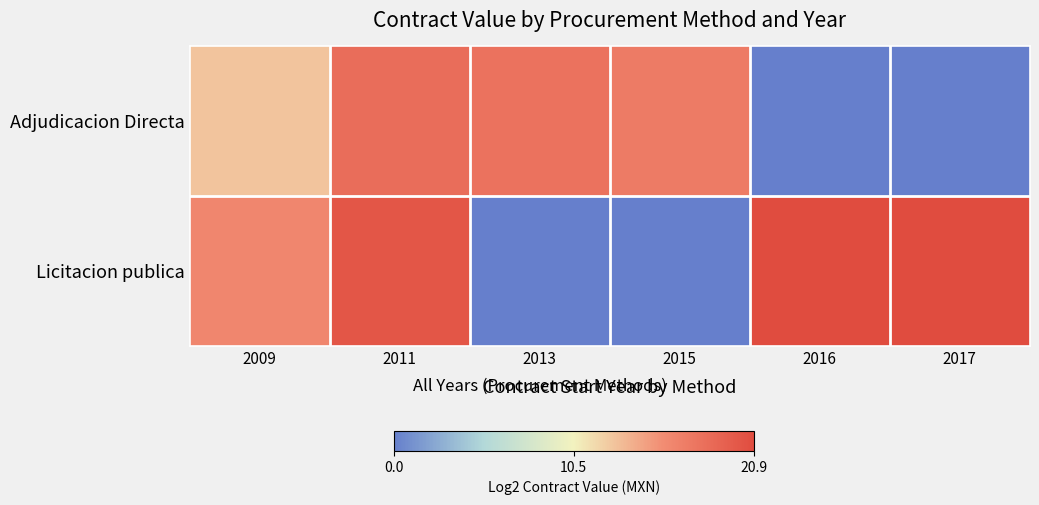

Reading right to left, transcribe all the data shown in this chart.

Adjudicacion Directa: 2017=0.0	2016=0.0	2015=17.0	2013=17.8	2011=18.2	2009=12.8
Licitacion publica: 2017=20.9	2016=20.9	2015=0.0	2013=0.0	2011=20.1	2009=16.1